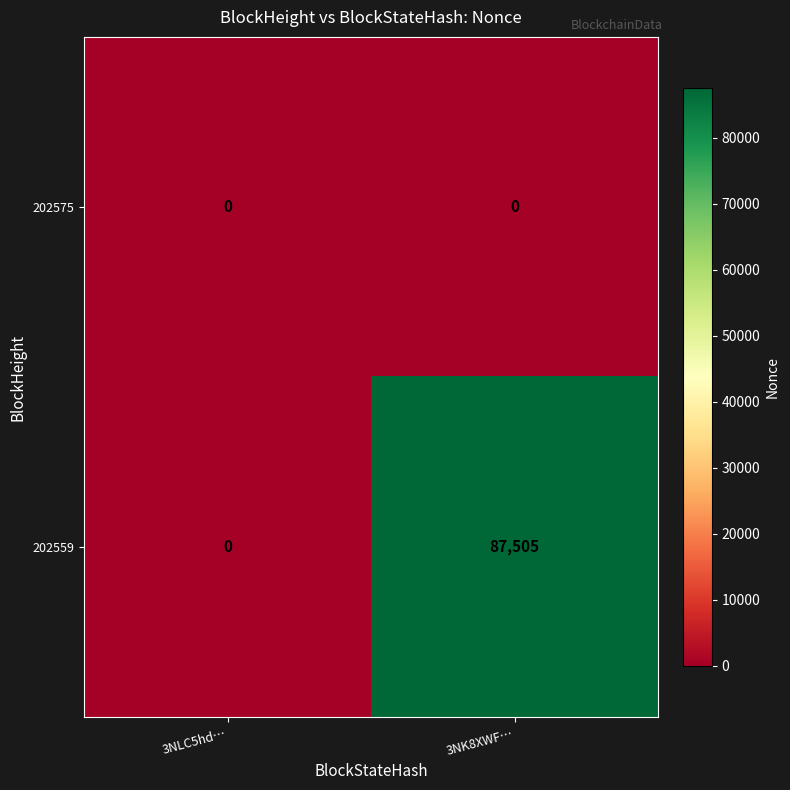

Between 3NLC5hd… and 3NK8XWF…, which series saw the biggest shift?

202559